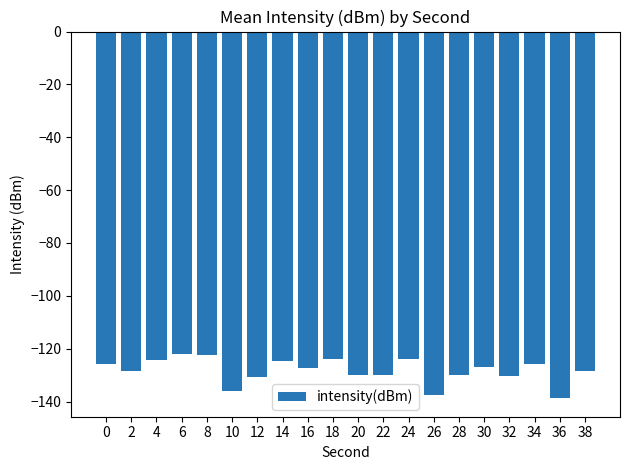

True or false: the data shows -211.9 at 38.

False